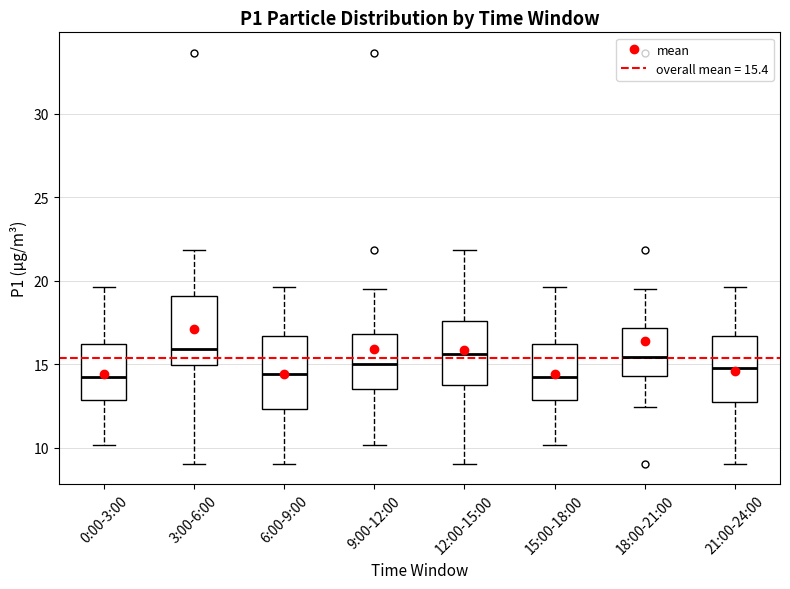

Reading left to right, transcribe this box plot: for each box, give where its median line is, the range the box spans, and where its two whiskers end, as read against the y-axis. The values are not printed on the chart, so give them approximately, as read against the axis.

0:00-3:00: median 14.0, box 13.0 to 16.0, whiskers 10.0 to 19.5
3:00-6:00: median 16.0, box 15.0 to 19.0, whiskers 9.0 to 22.0
6:00-9:00: median 14.5, box 12.5 to 16.5, whiskers 9.0 to 19.5
9:00-12:00: median 15.0, box 13.5 to 17.0, whiskers 10.0 to 19.5
12:00-15:00: median 15.5, box 14.0 to 17.5, whiskers 9.0 to 22.0
15:00-18:00: median 14.0, box 13.0 to 16.0, whiskers 10.0 to 19.5
18:00-21:00: median 15.5, box 14.5 to 17.0, whiskers 12.5 to 19.5
21:00-24:00: median 15.0, box 12.5 to 16.5, whiskers 9.0 to 19.5